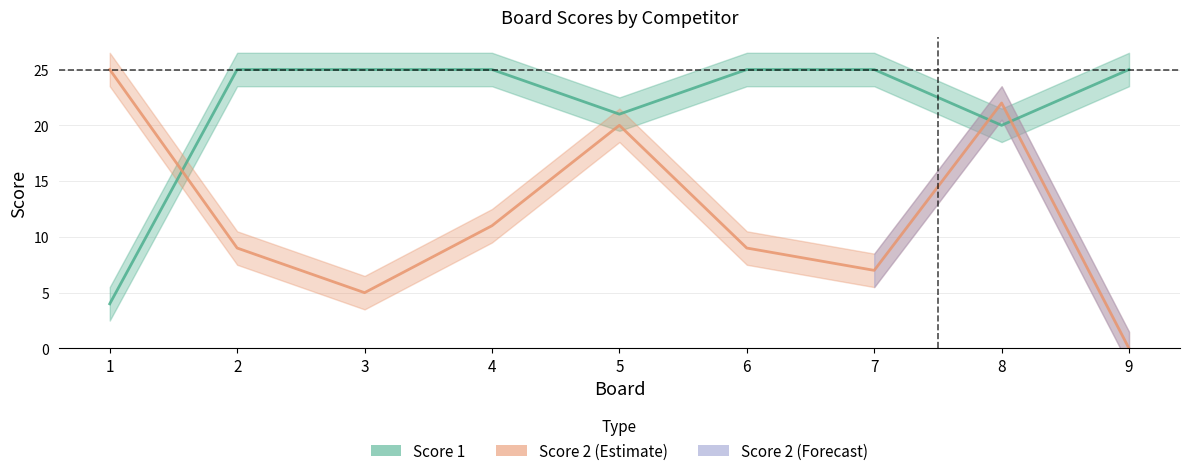

What is the value of the Score 2 point at the 1st from the left?

25